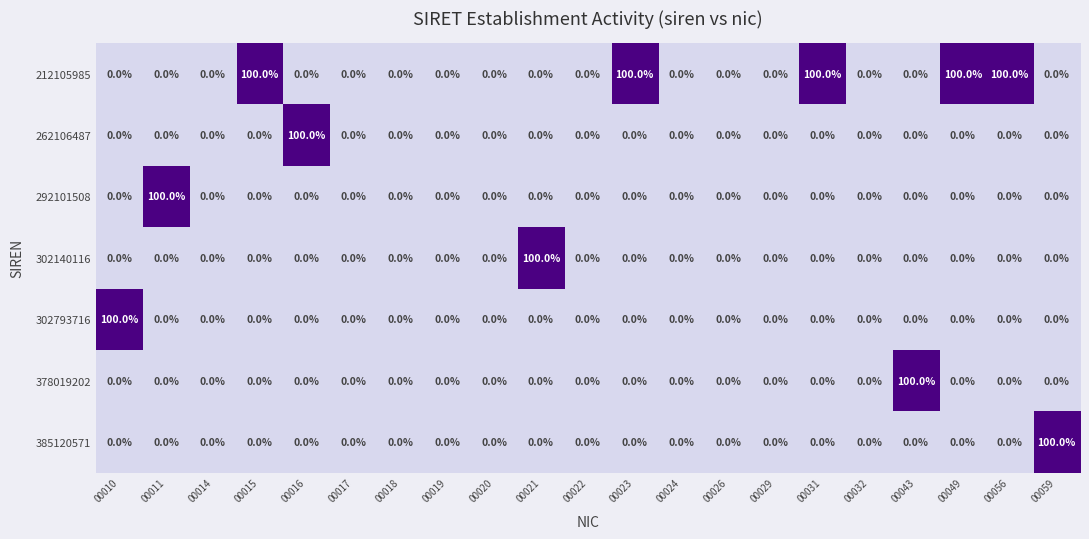

What is the maximum value for 302140116?

100